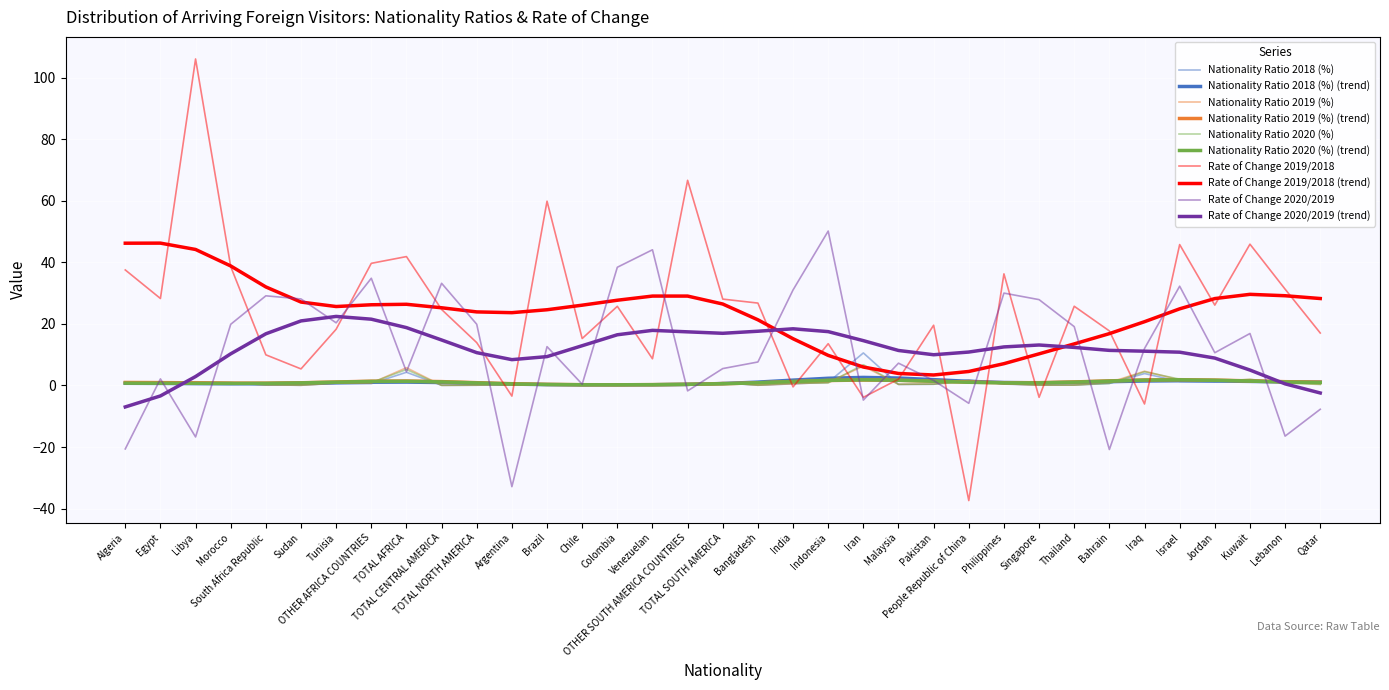

What is the label of the 32nd point from the right?

Morocco